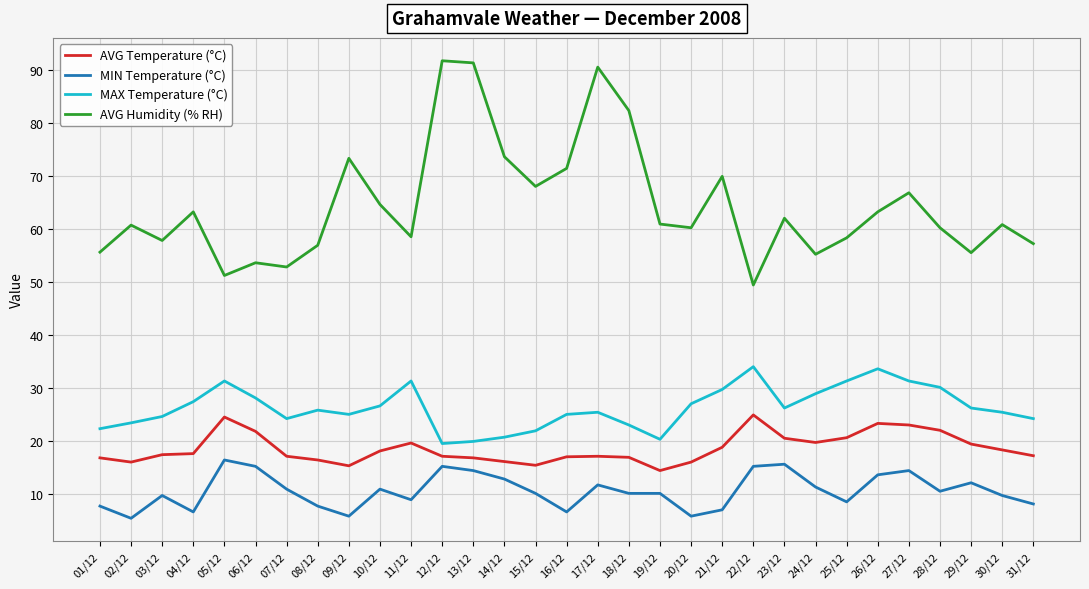

What are all the series names shown in the legend?

AVG Temperature (°C), MIN Temperature (°C), MAX Temperature (°C), AVG Humidity (% RH)